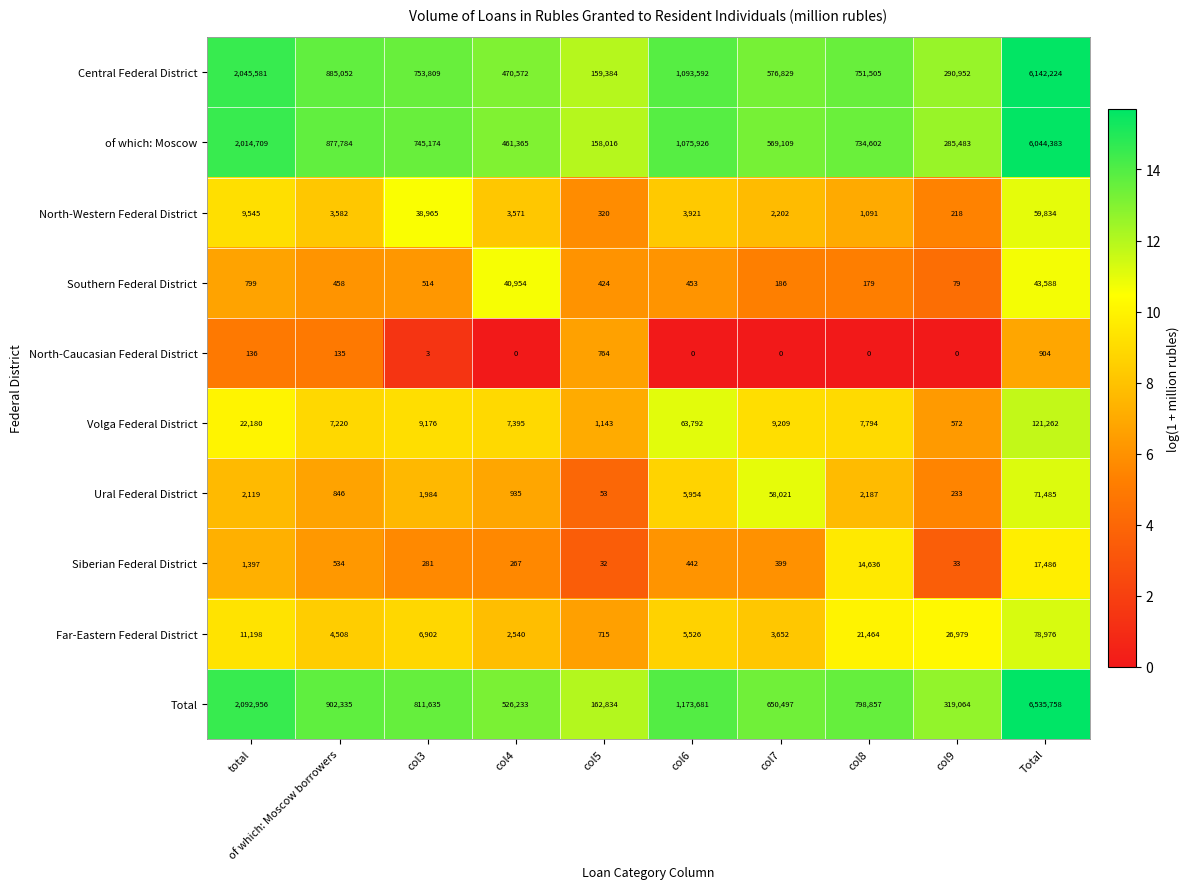

What value does the Southern Federal District series have at col5, to the nearest 100?

400